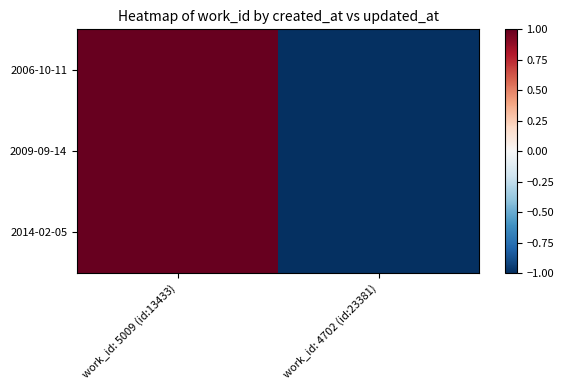

Reading left to right, list all the values displayed in this chart.

2006-10-11: work_id: 5009 (id:13433)=1.0	work_id: 4702 (id:23381)=-1.0
2009-09-14: work_id: 5009 (id:13433)=1.0	work_id: 4702 (id:23381)=-1.0
2014-02-05: work_id: 5009 (id:13433)=1.0	work_id: 4702 (id:23381)=-1.0